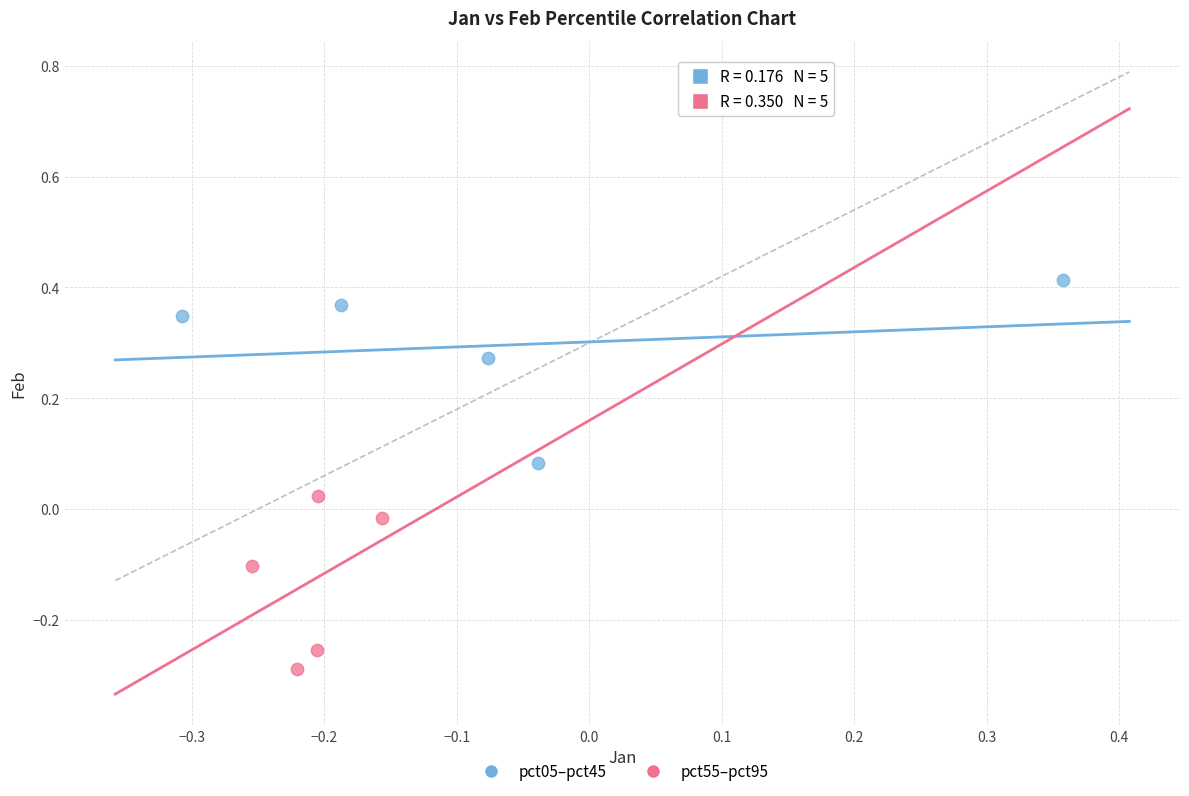

Which series reaches the minimum Y coordinate?

pct55–pct95